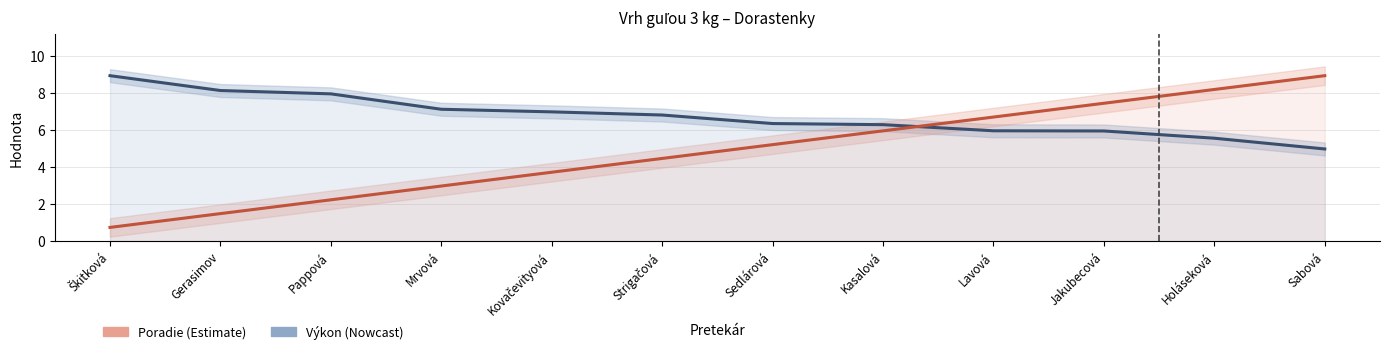

What is the label of the 4th point from the left?

Mrvová